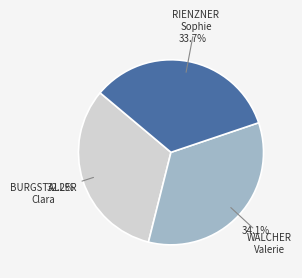

Count the number of slices in the pie.

3